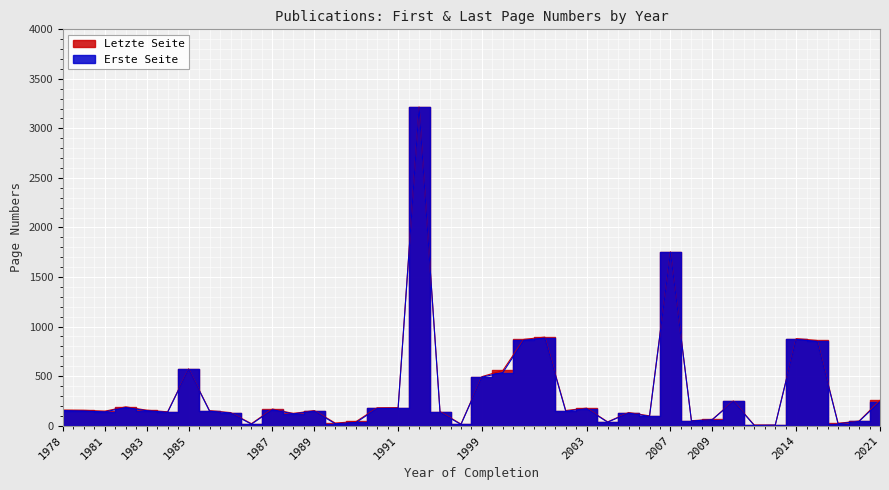

Which has a higher value, 2014 or 1995?

2014